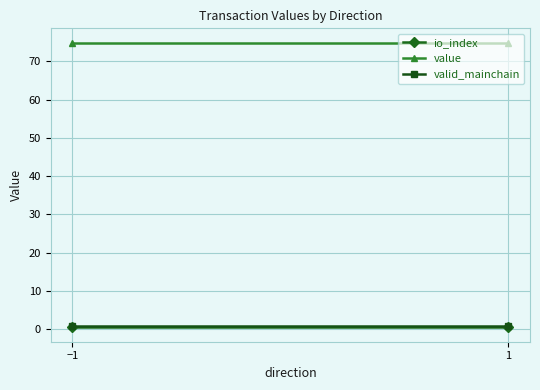

The value of value at −1 is 108.8. True or false?

False